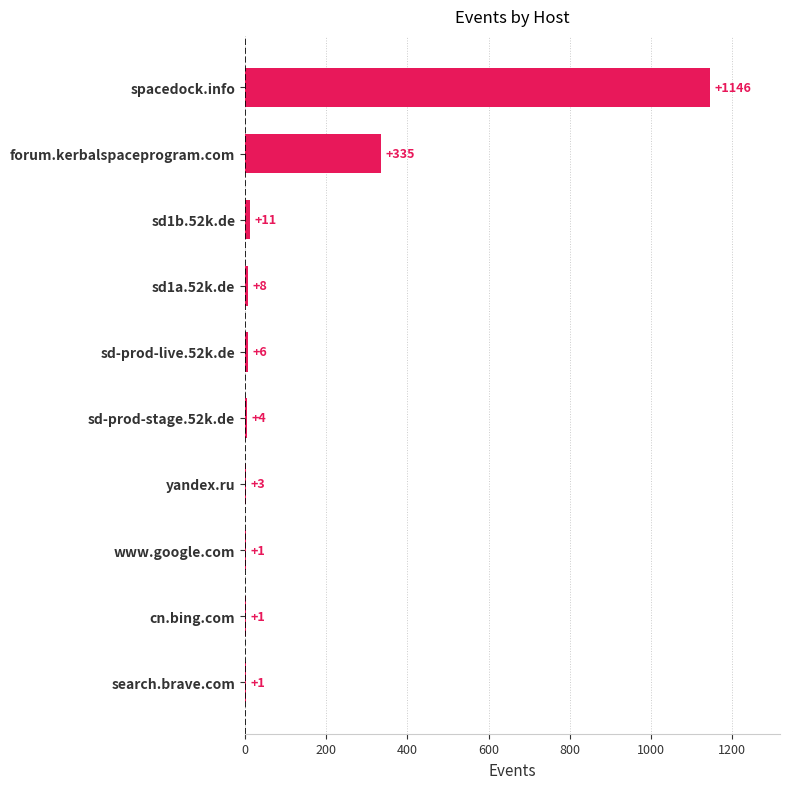

Where is the data nearest to the value 573?

forum.kerbalspaceprogram.com